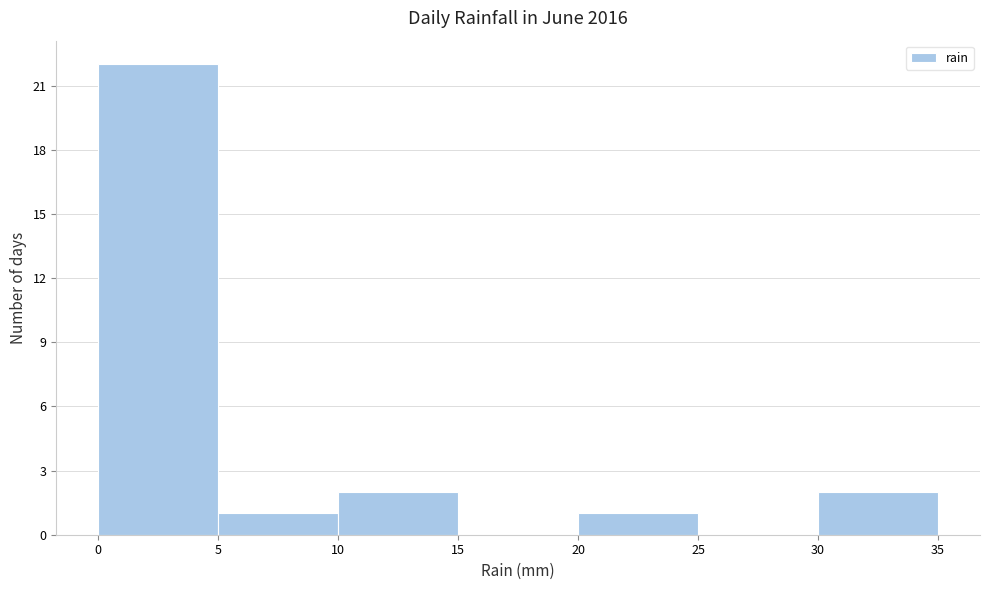

What is the height of the bar covering 10 to 15 on the x-axis? The values are not printed on the chart, so give them approximately, as read against the axis.

2